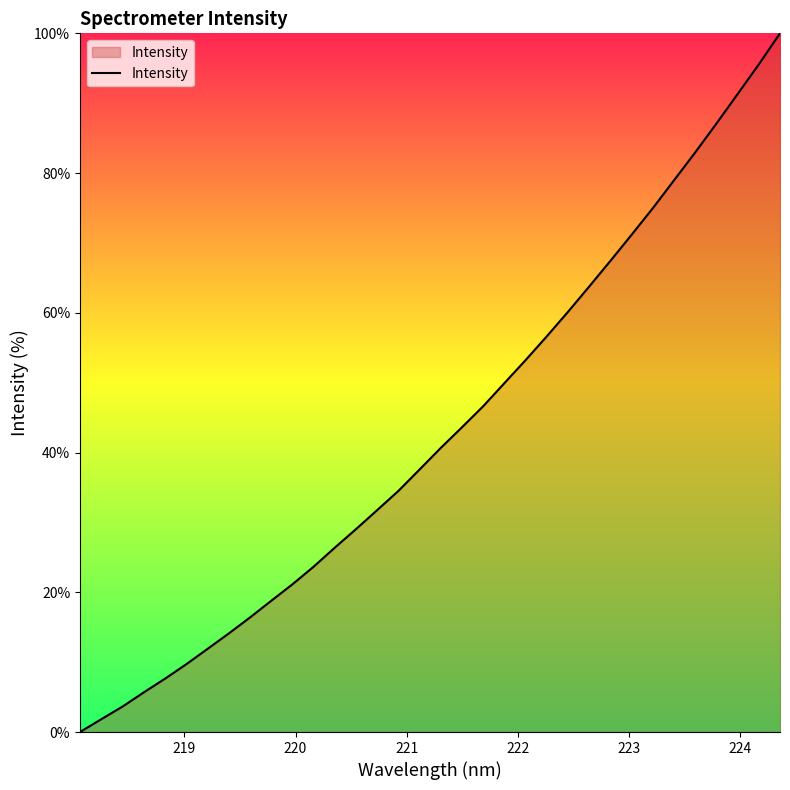

What is the difference between the maximum and minimum values?

100.0